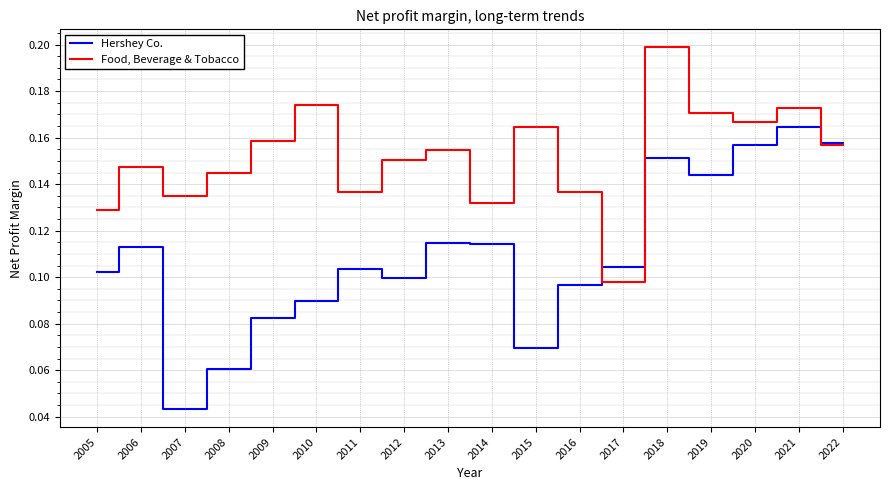

Which series has the widest spread of values?

Hershey Co.